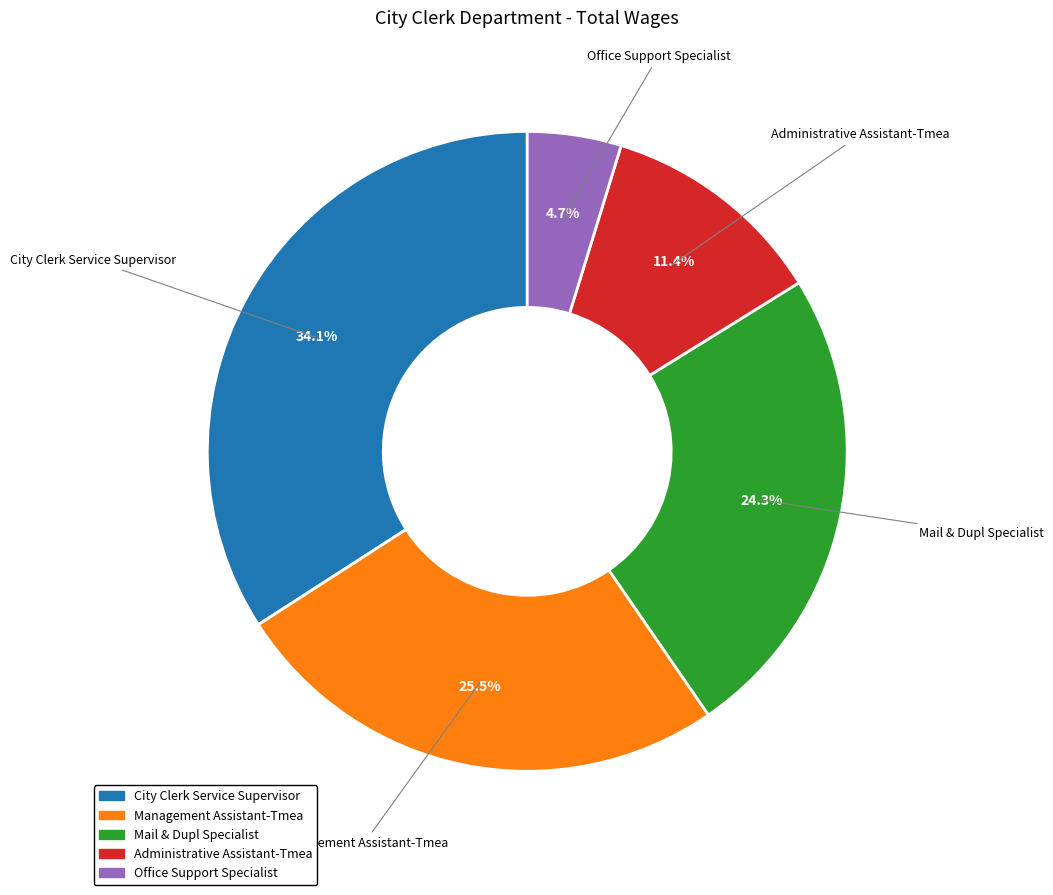

To the nearest percent, what portion does Administrative Assistant-Tmea represent?

11%